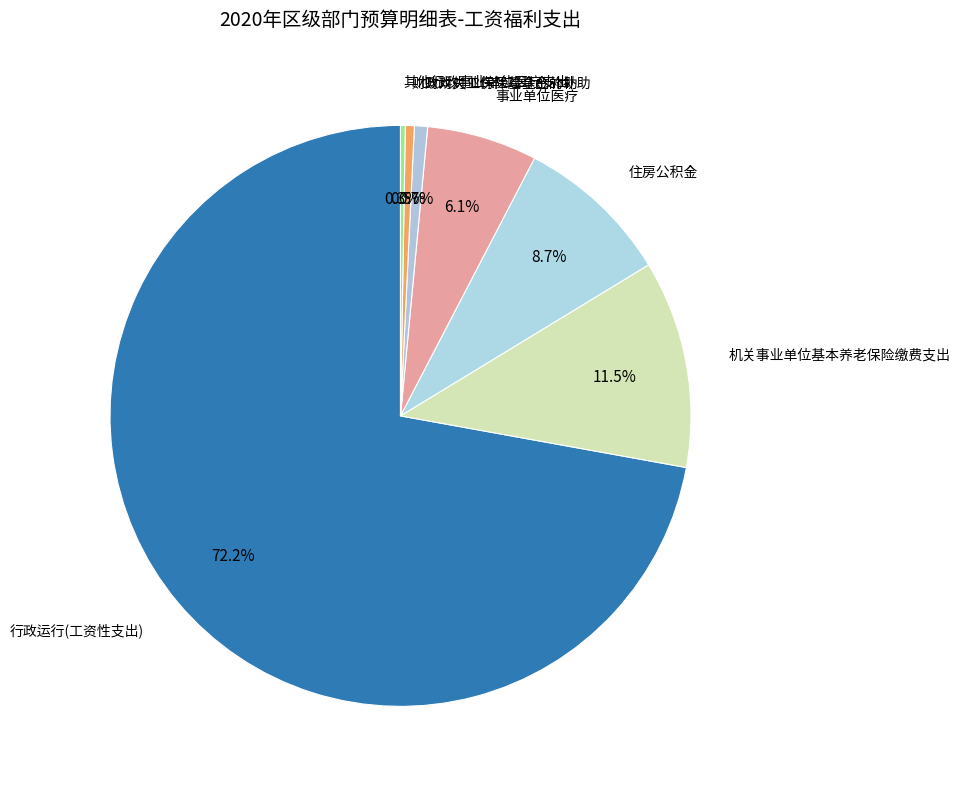

How many slices are in this pie chart?

7